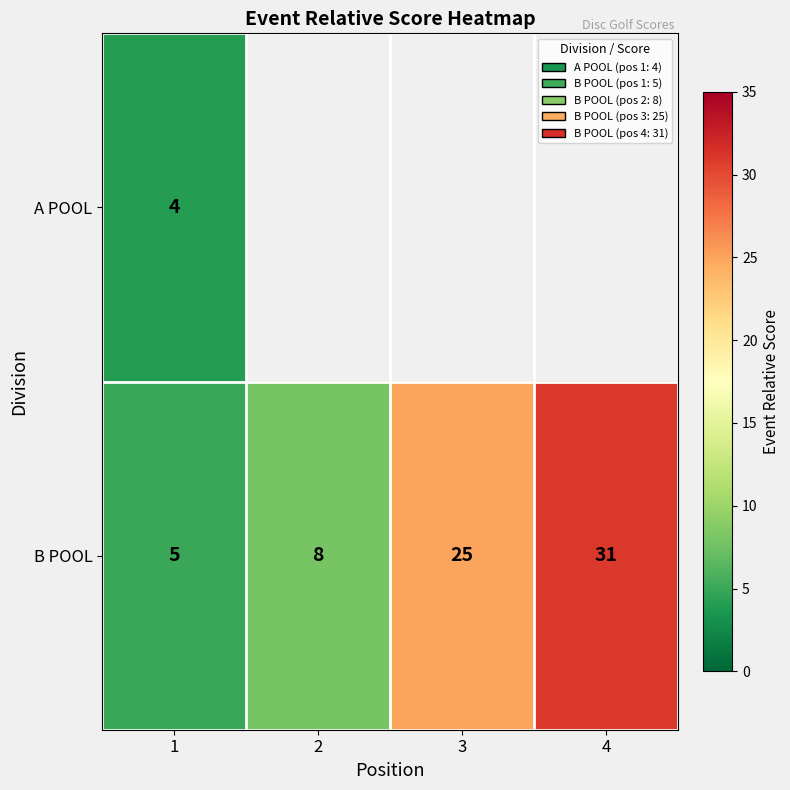

Is the value of B POOL at 1 greater than the value of A POOL at 1?

Yes